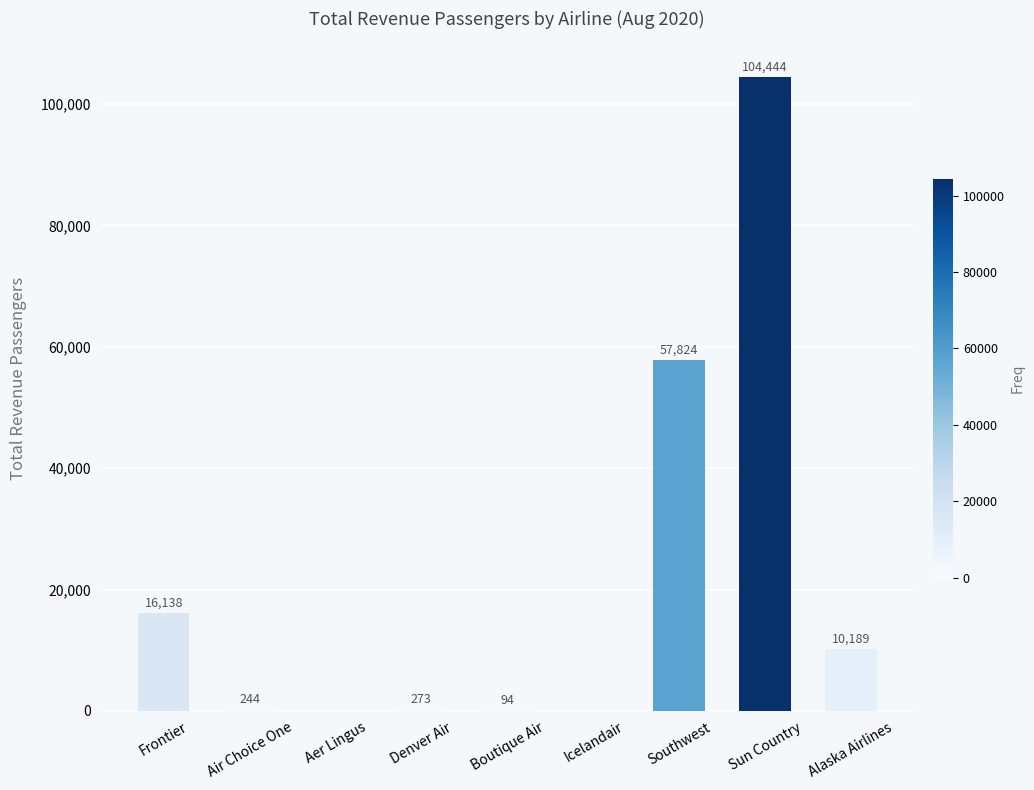

Where does the data first go above 273?

Frontier